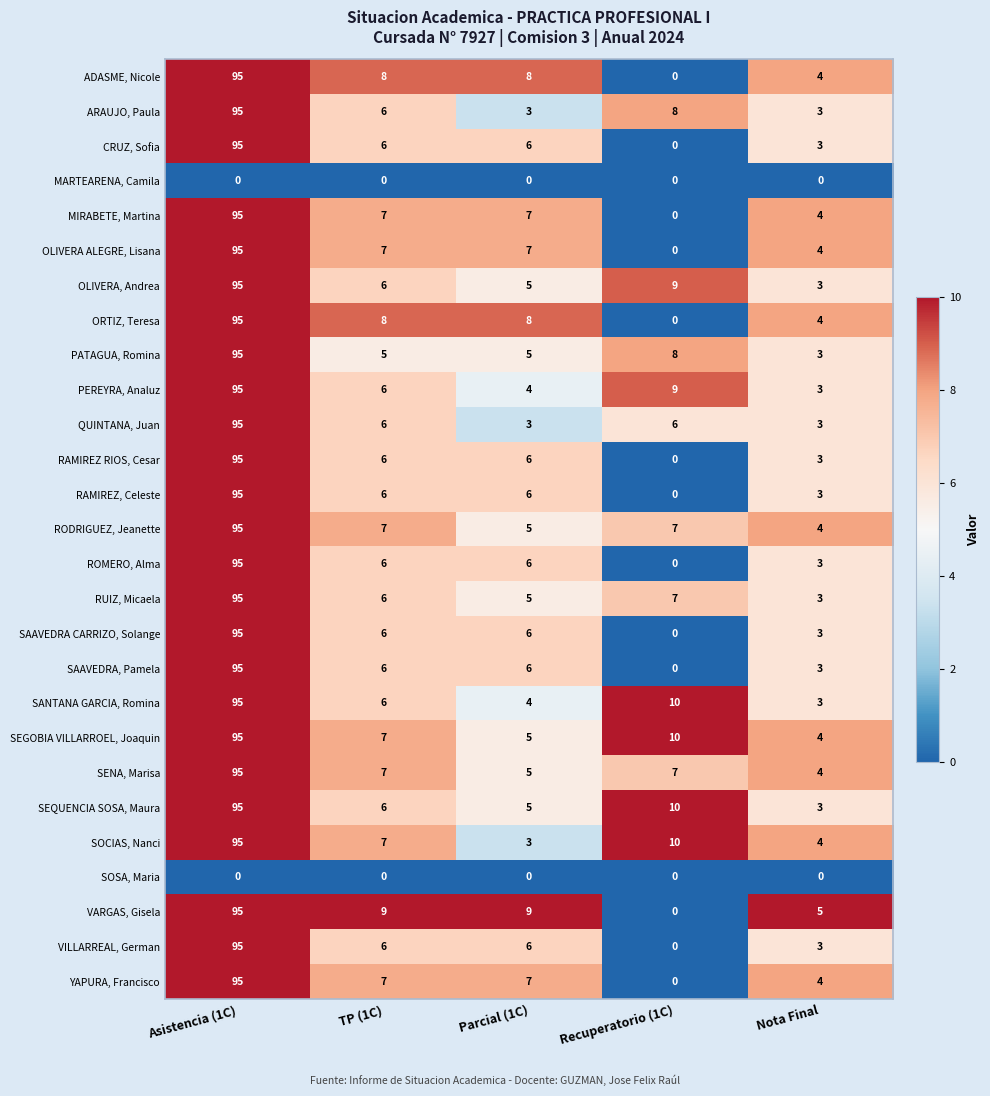

The ROMERO, Alma series shows 2 at Nota Final. True or false?

False